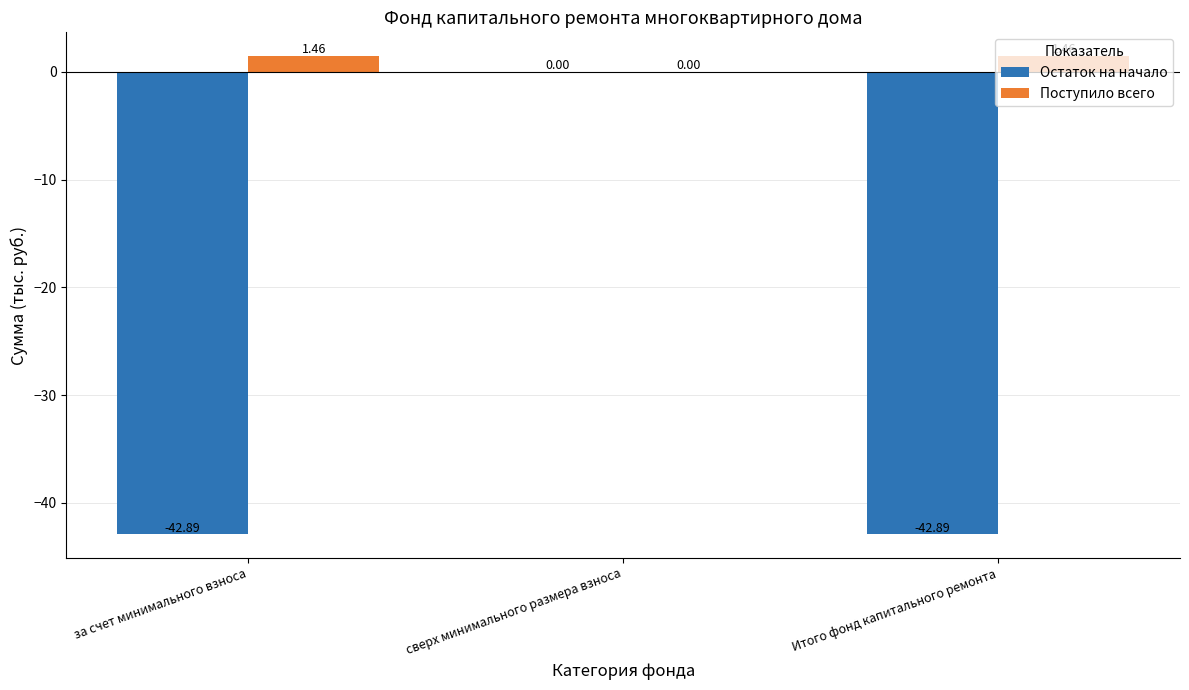

Which series changed the most between сверх минимального размера взноса and Итого фонд капитального ремонта?

Остаток на начало